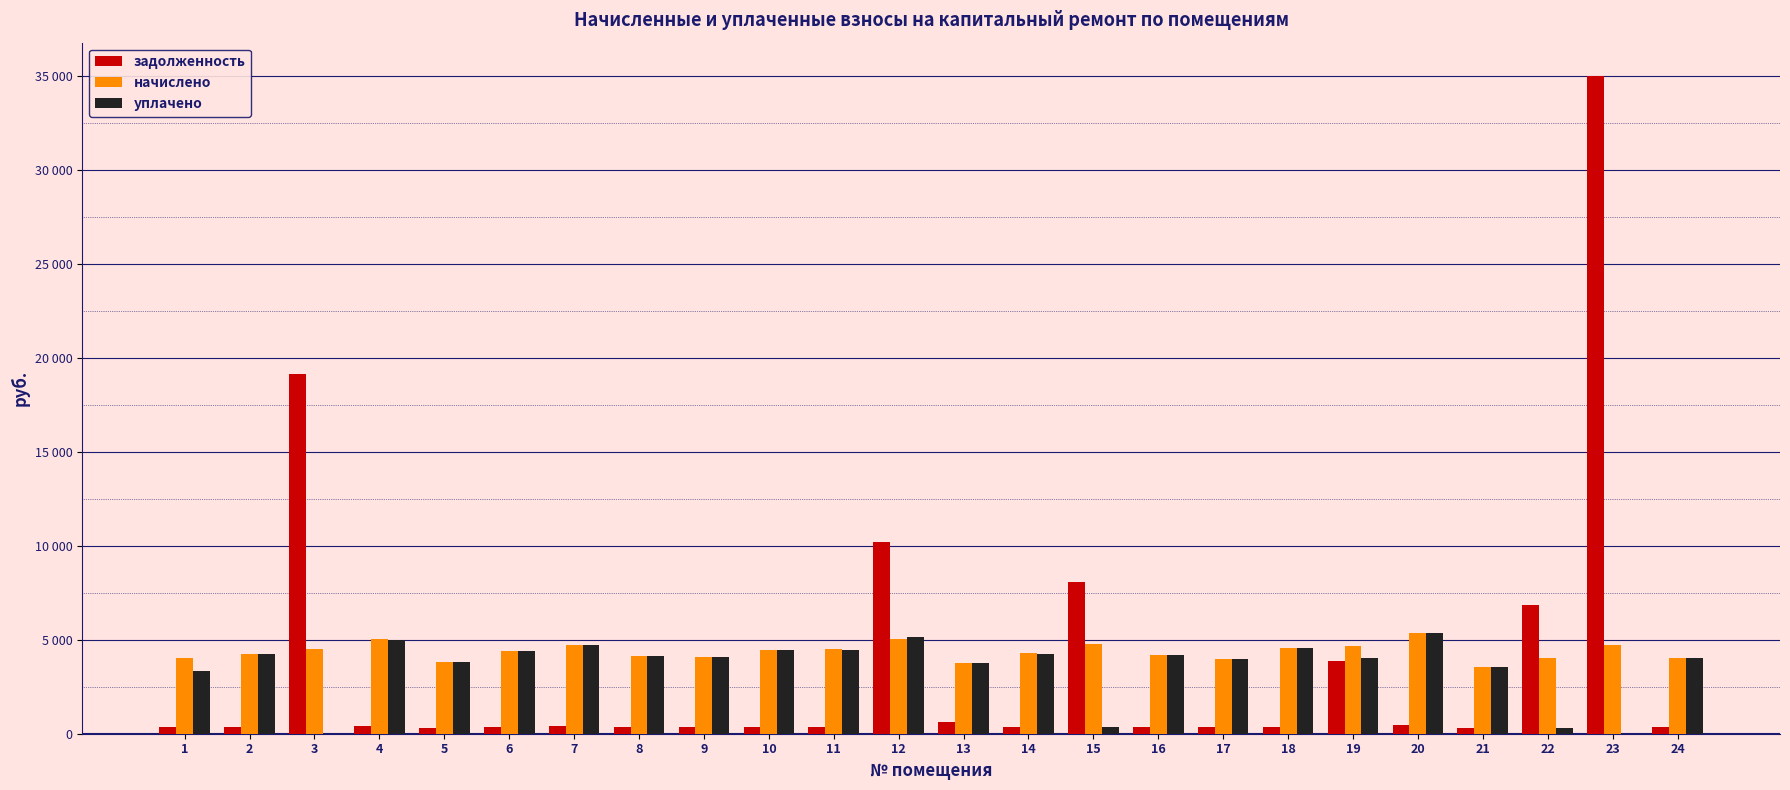

True or false: начислено has a value of 7052.0 at 3.

False